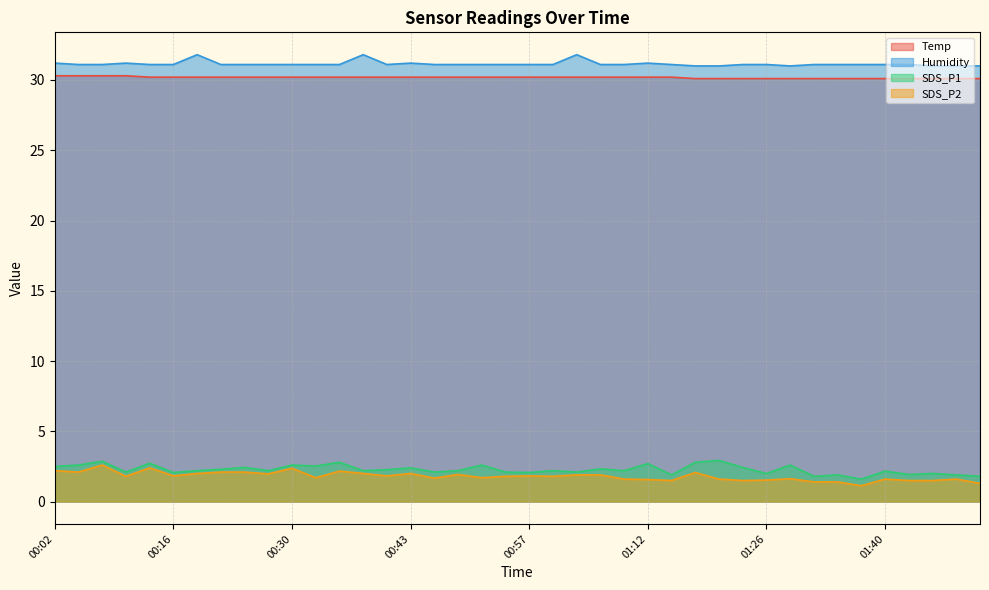

In SDS_P2, how many points are lower than both neighbors (excluding endpoints)?

12